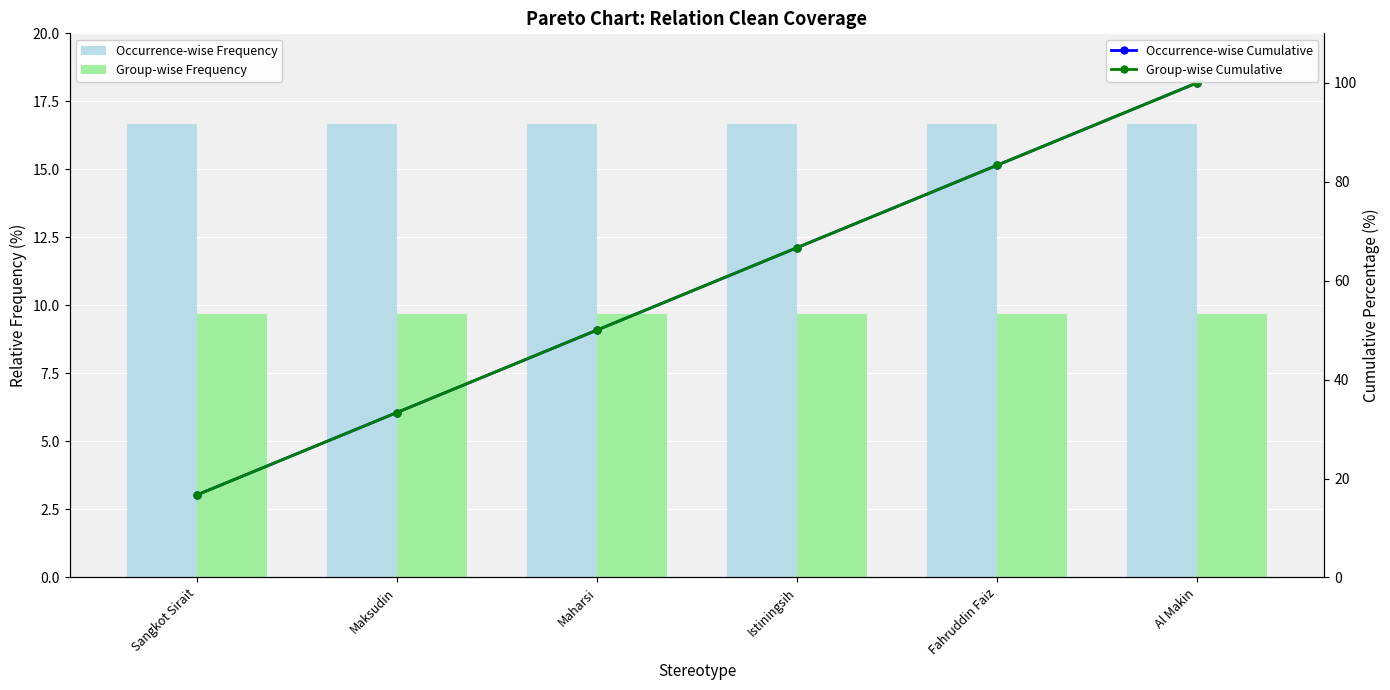

What is the label of the 2nd bar from the right?

Fahruddin Faiz